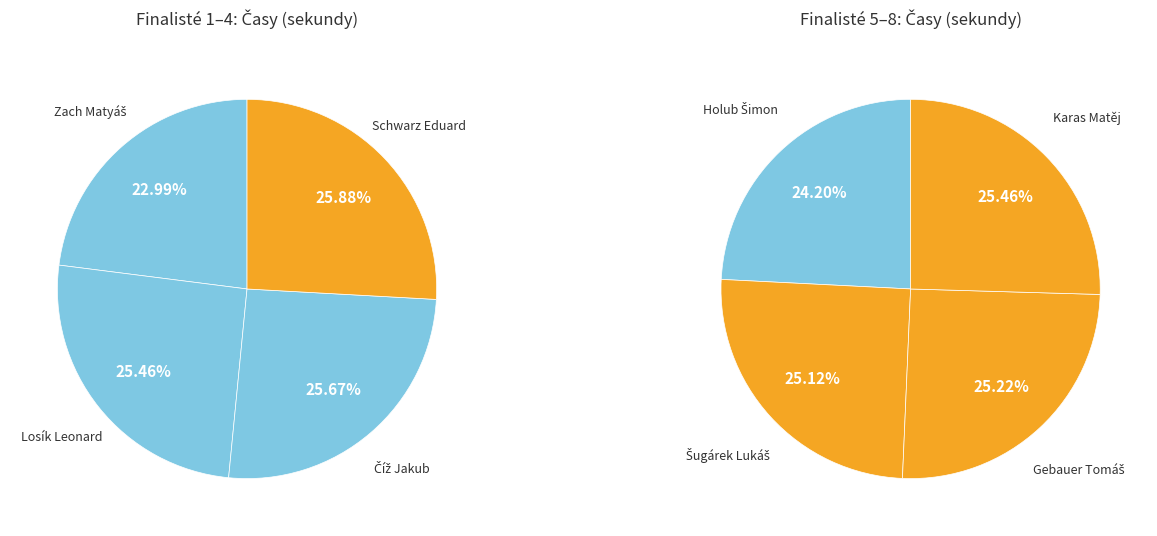

What is the ratio of the value at Gebauer Tomáš to the value at Číž Jakub?

1.1